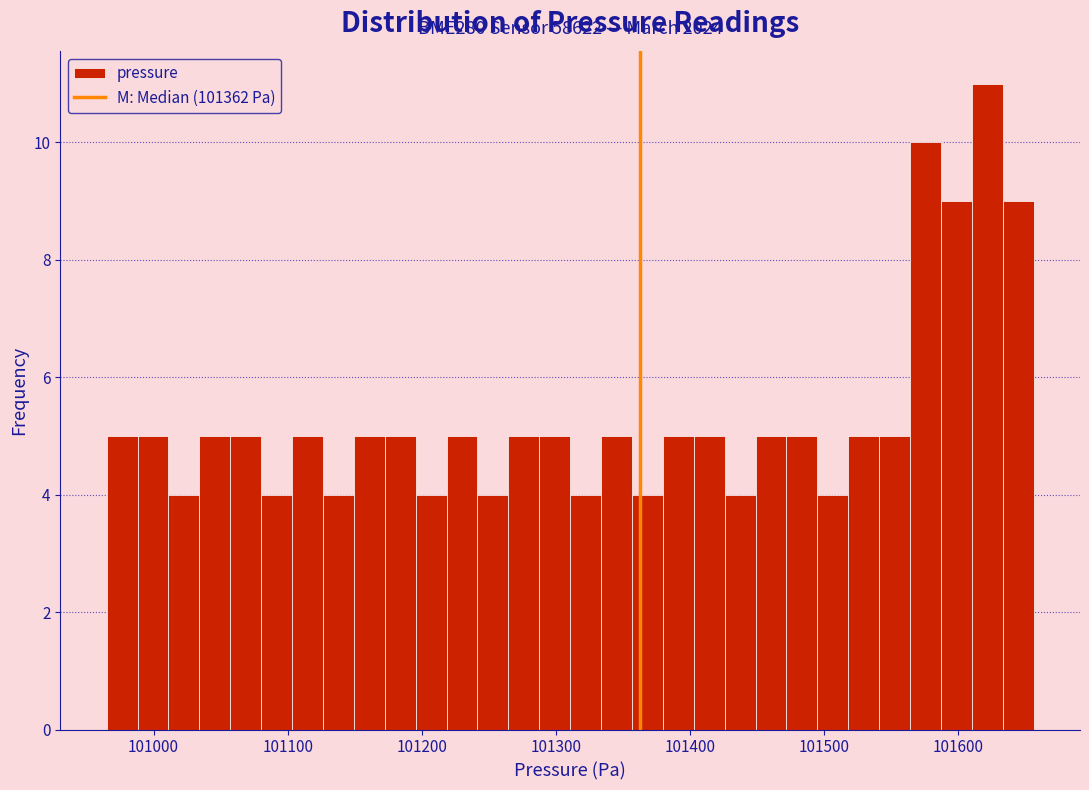

Around what value on the x-axis is the tallest bar? Give the approximate position of its centre, as read against the axis.

101620